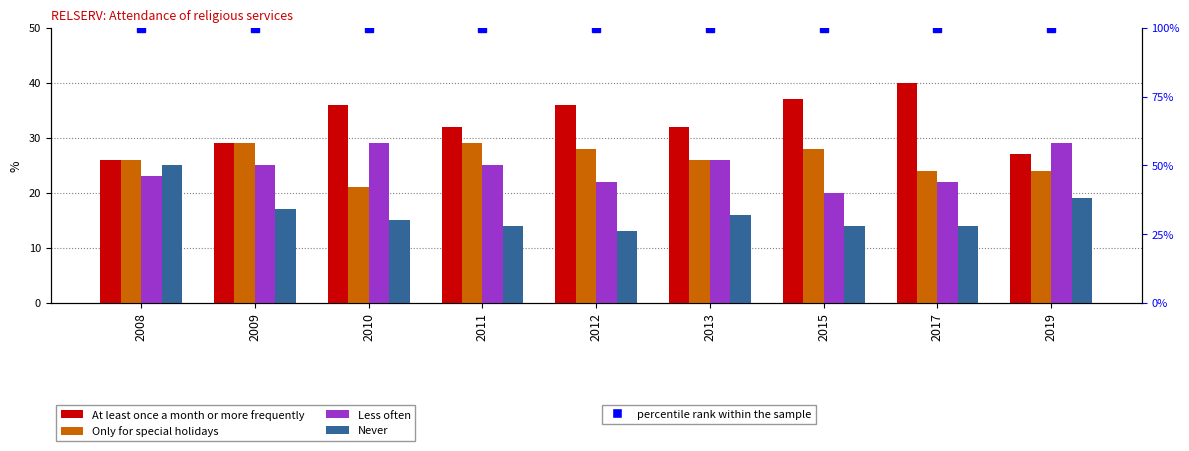

At which label does Never first exceed 15?

2008